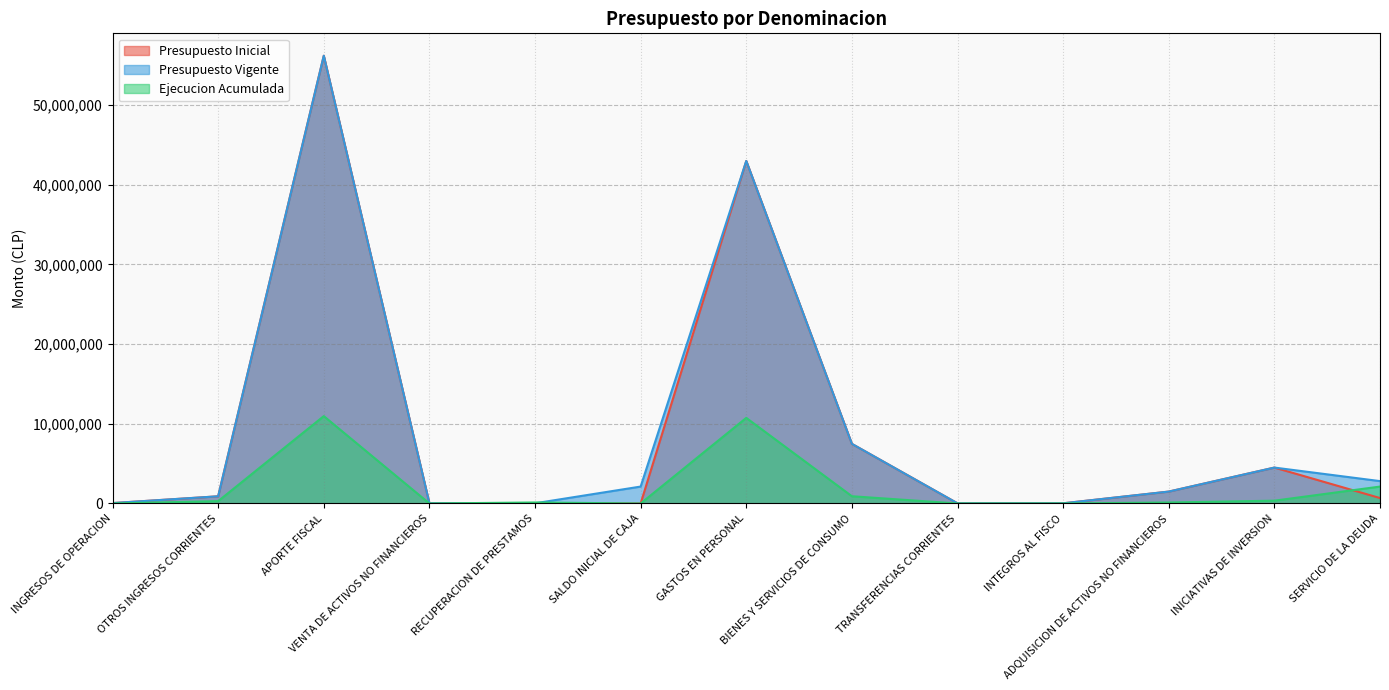

After their last crossing, which series has the higher values: Presupuesto Vigente or Ejecucion Acumulada?

Presupuesto Vigente